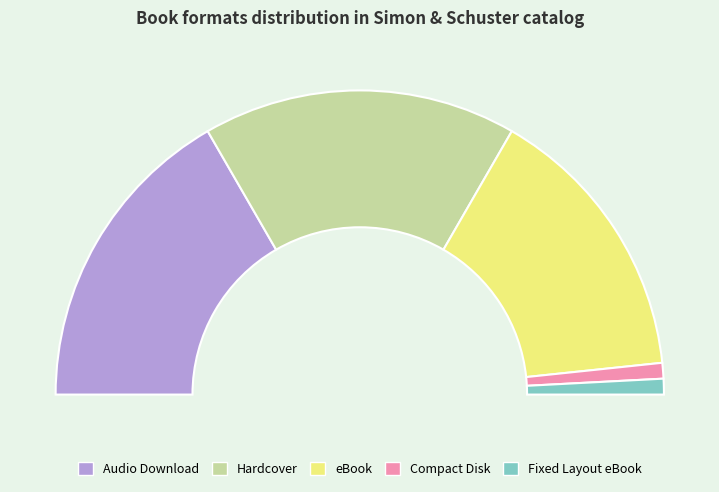

Combined, do Compact Disk and Fixed Layout eBook account for over 50%?

No